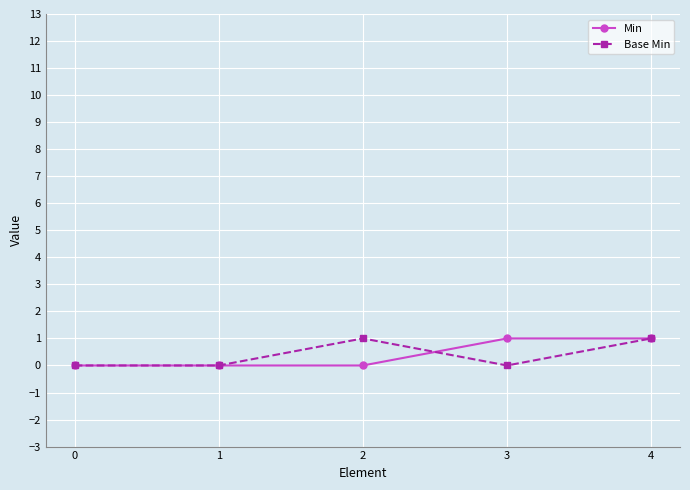

Is the value of Base Min at 3 greater than the value of Min at 3?

No